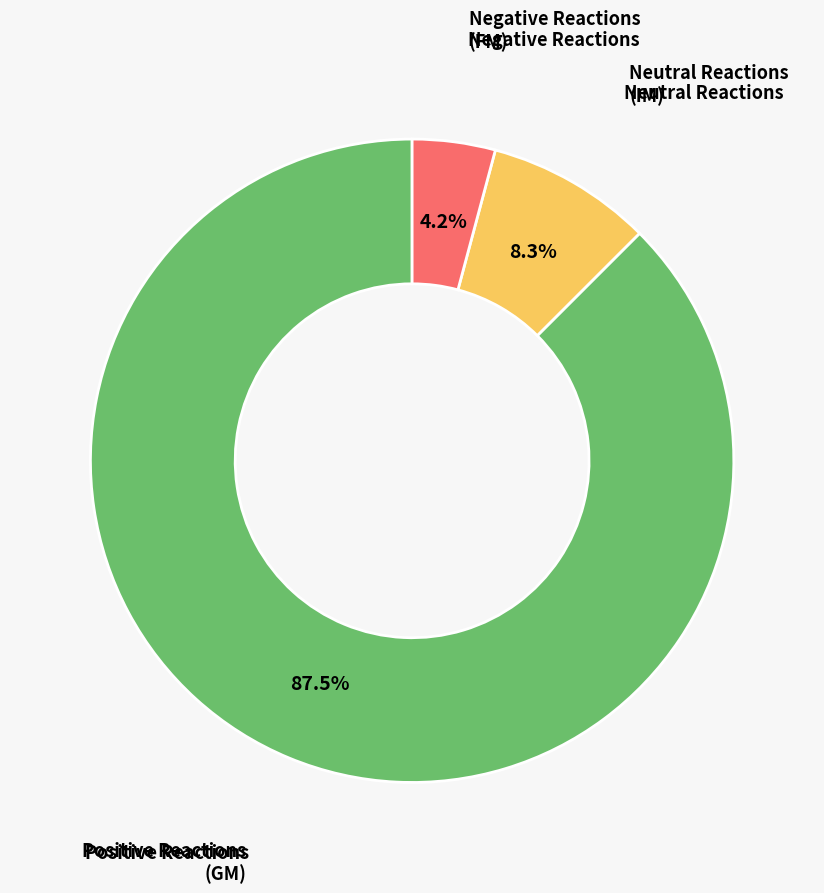

Count the number of slices in the pie.

3